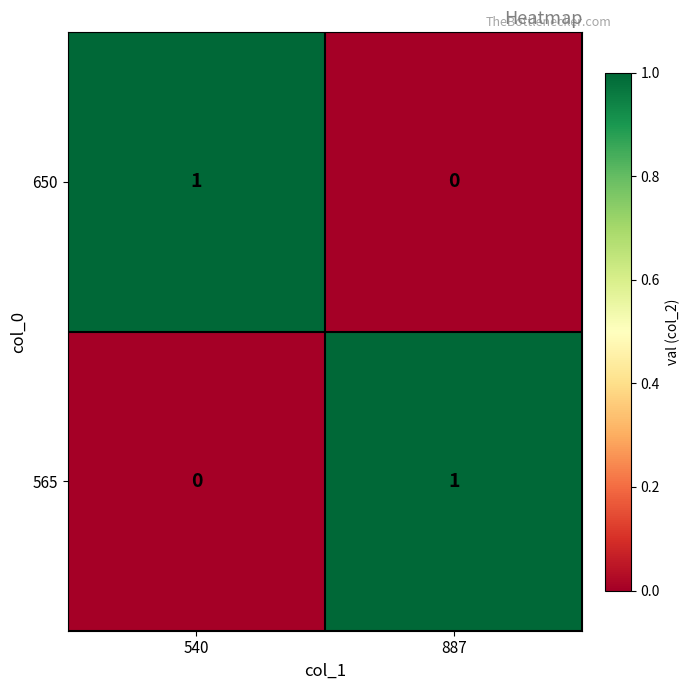

The value of 650 at 540 is 1. True or false?

True